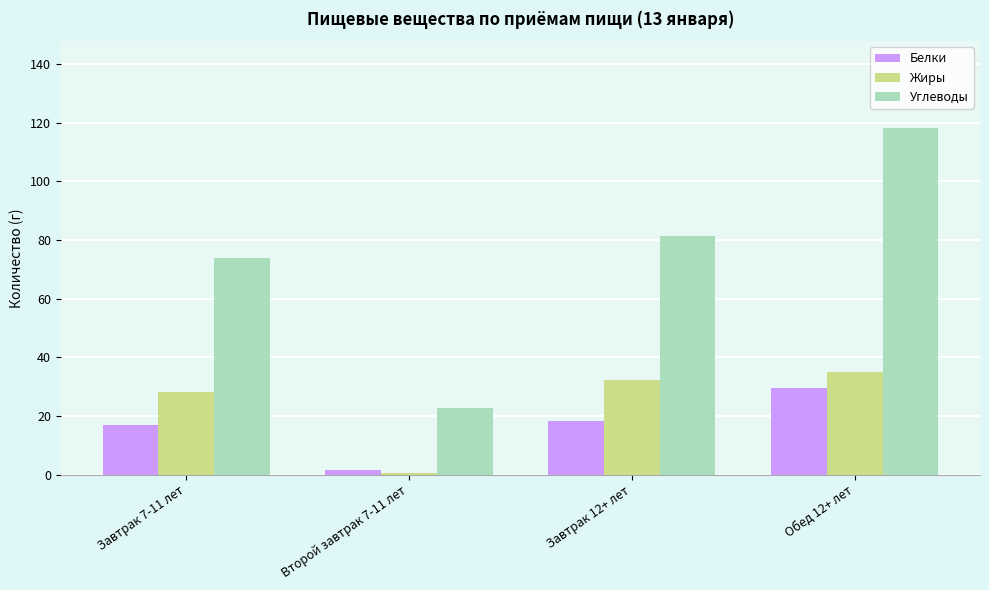

Is the value of Углеводы at Завтрак 7-11 лет greater than the value of Белки at Завтрак 12+ лет?

Yes